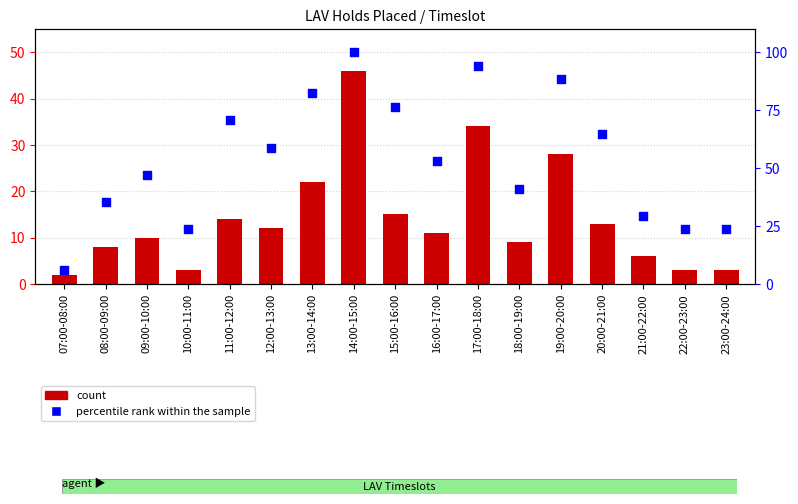

Which series reaches the maximum Y coordinate?

percentile rank within the sample